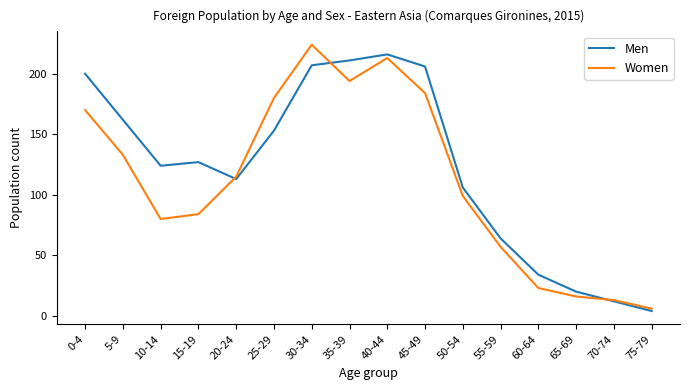

What is the difference between the highest and lowest values at 35-39?

17